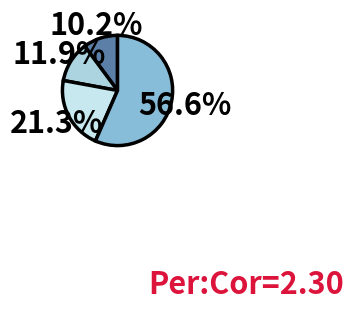

To the nearest percent, what is the average slice percentage?

25%